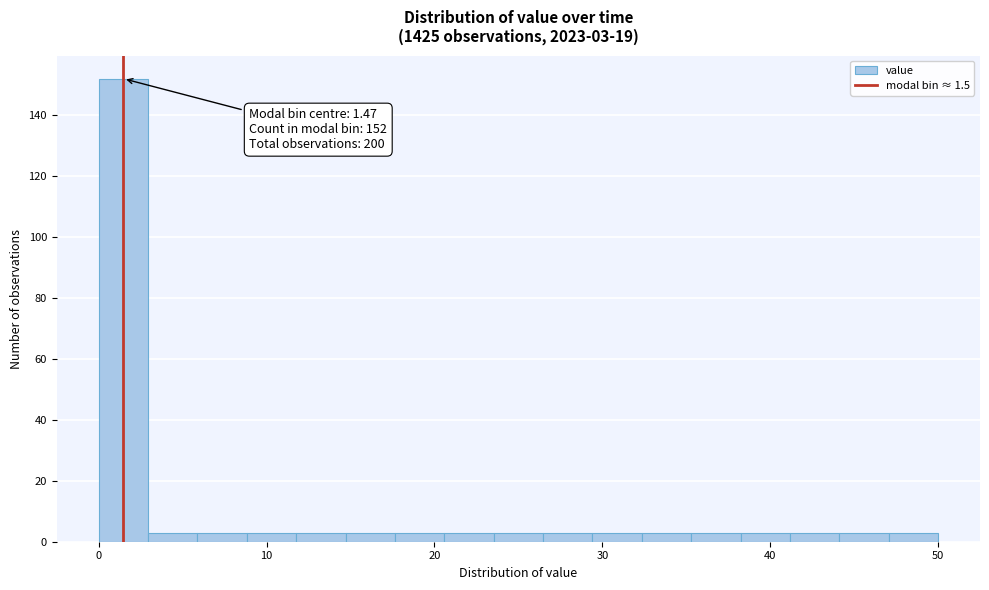

Around what value on the x-axis is the tallest bar? Give the approximate position of its centre, as read against the axis.

1